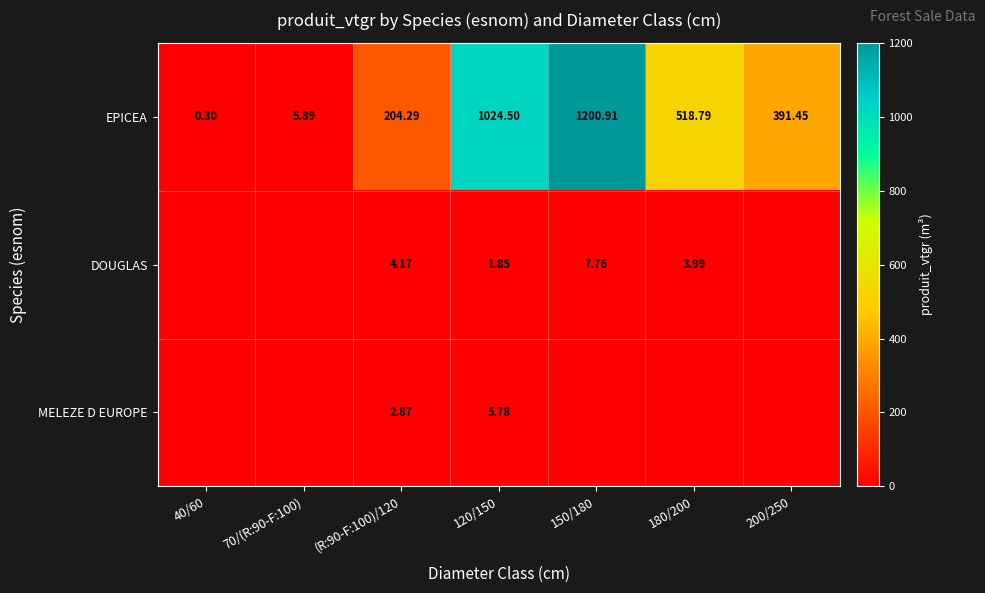

Is the value of DOUGLAS at 120/150 greater than the value of EPICEA at 150/180?

No